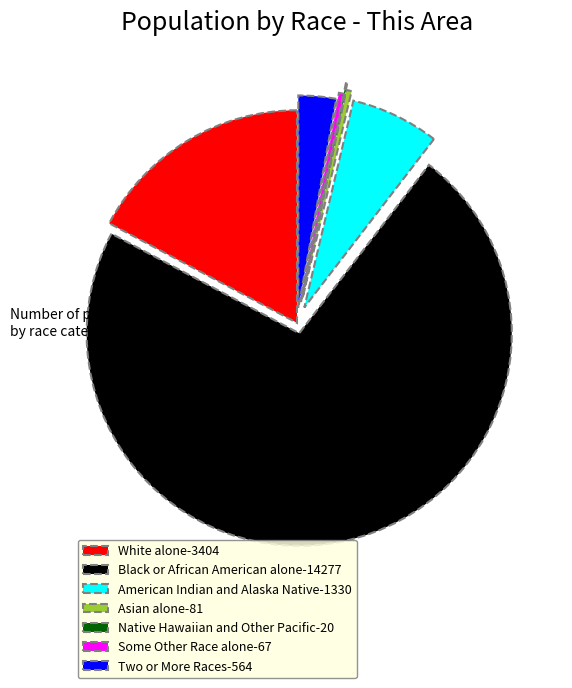

What is the ratio of the value at American Indian and Alaska Native-1330 to the value at Two or More Races-564?

2.4